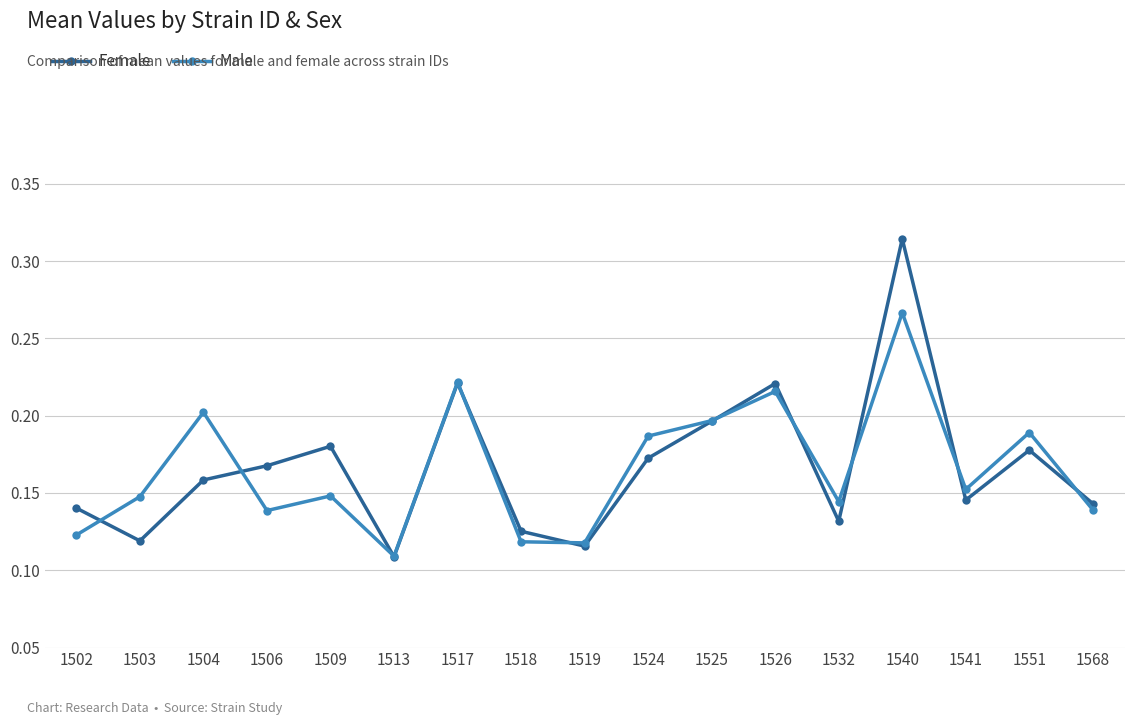

In Female, how many points are lower than both neighbors (excluding endpoints)?

5